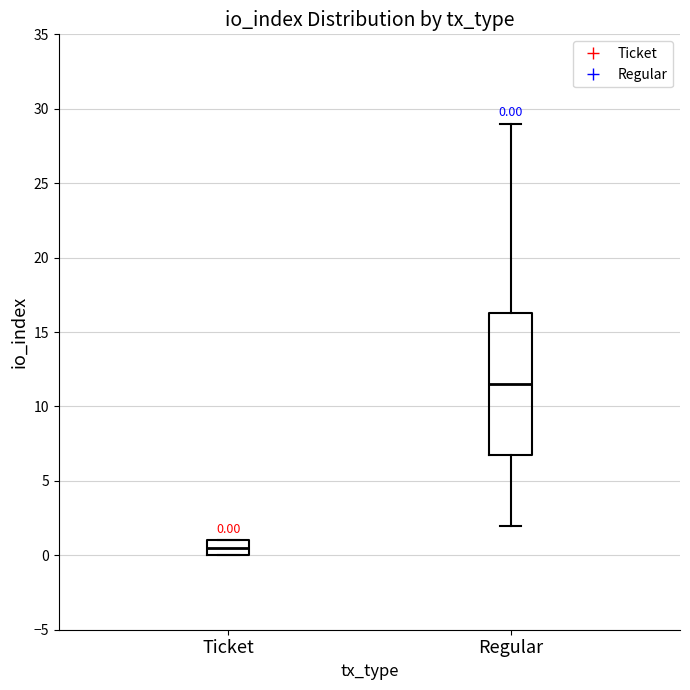

Which box is the tallest, from its lower edge to its upper edge?

Regular